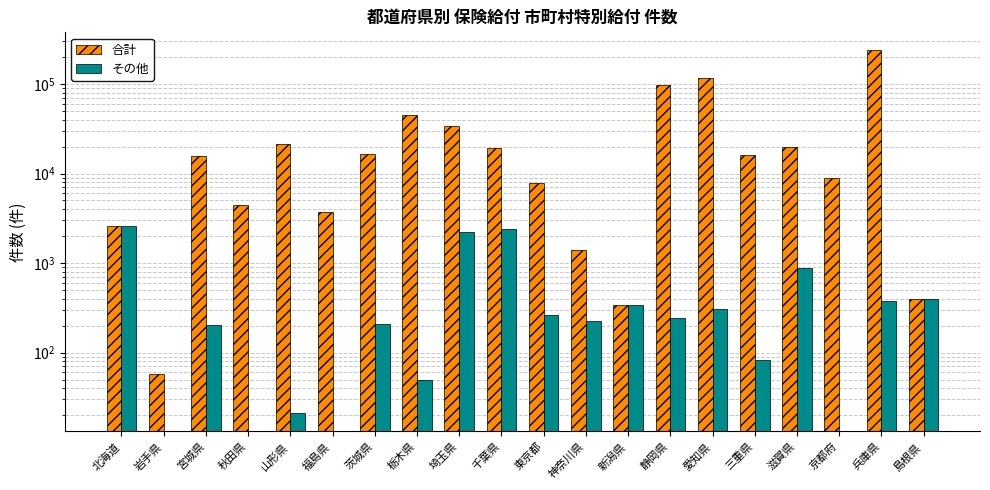

At how many categories does at least one series exceed 63060?

3